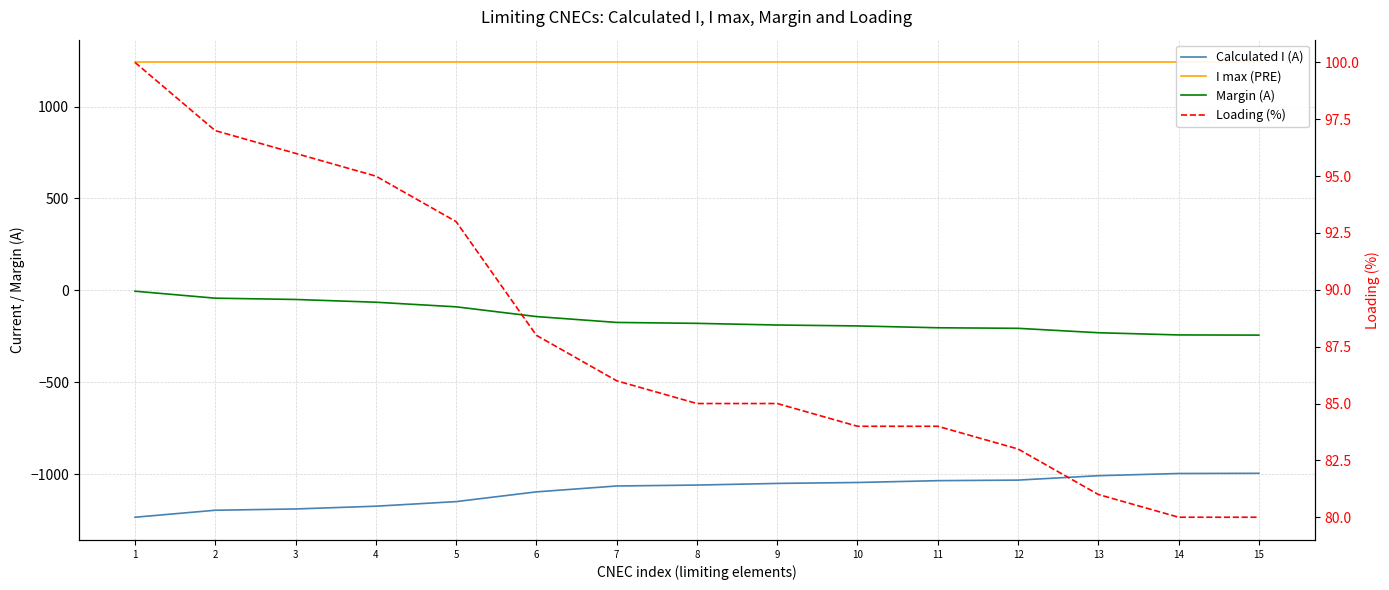

What is the minimum value for Calculated I (A)?

-1235